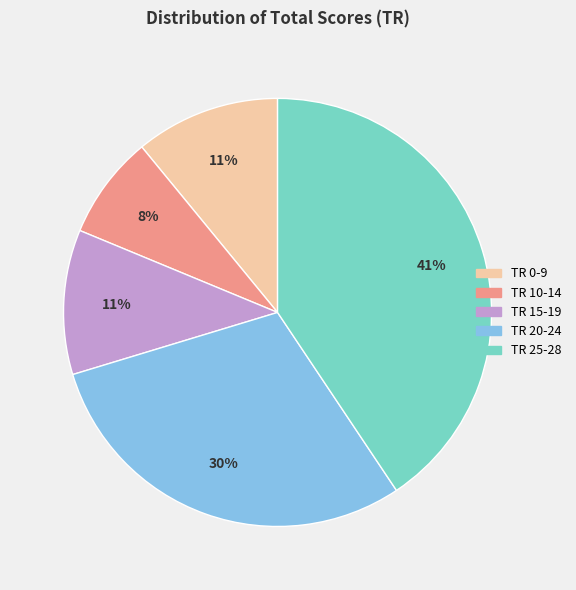

To the nearest percent, what portion does TR 25-28 represent?

41%